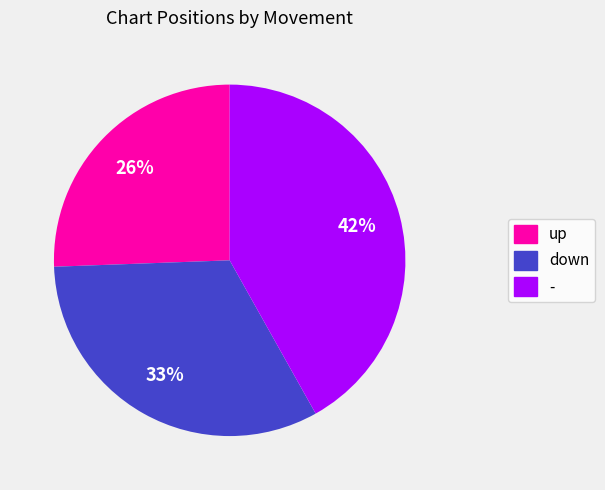

Count the number of slices in the pie.

3